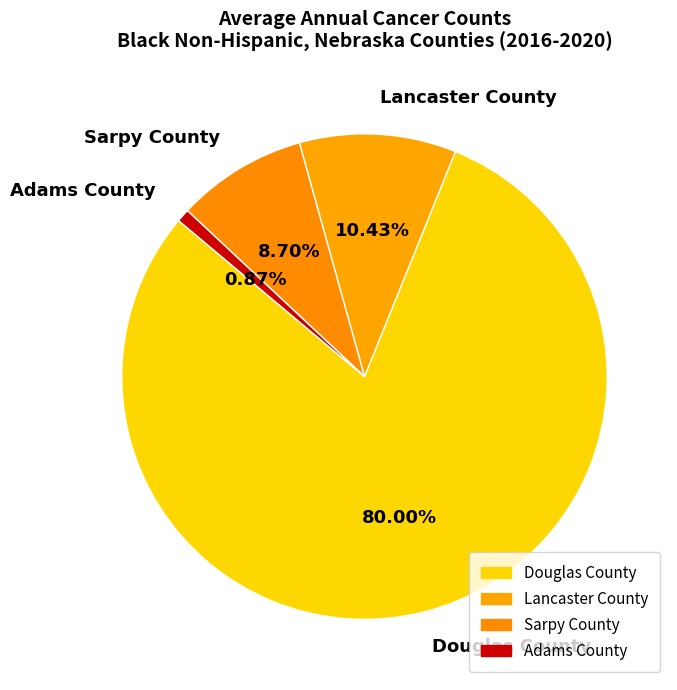

Which category accounts for the majority?

Douglas County